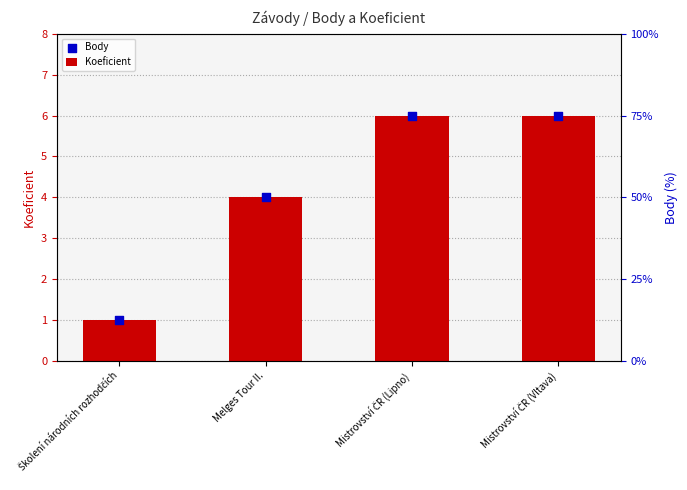

Which series has the largest total across all categories?

Koeficient